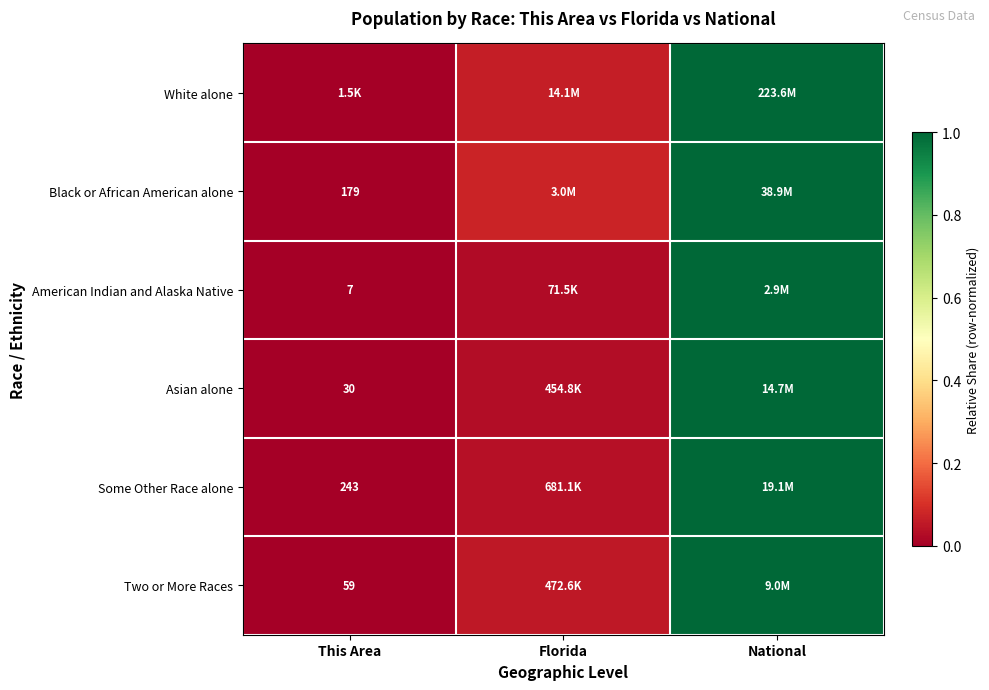

Count the number of categories in the chart.

3